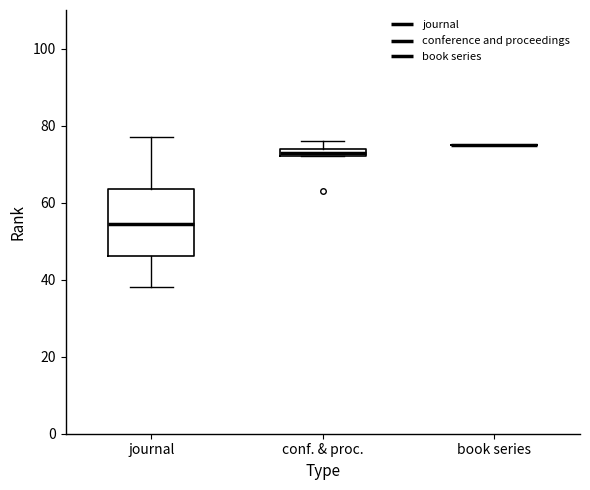

Which box is the tallest, from its lower edge to its upper edge?

journal